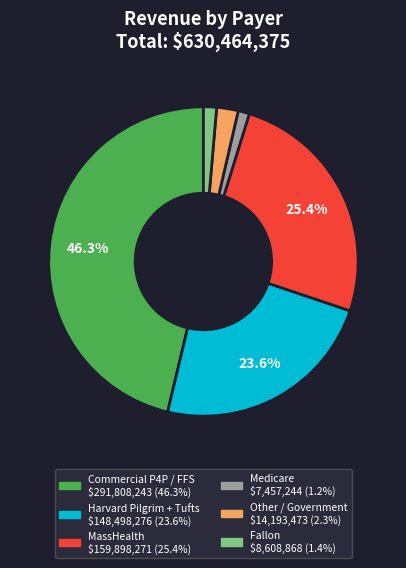

Is there a majority slice in this chart?

No